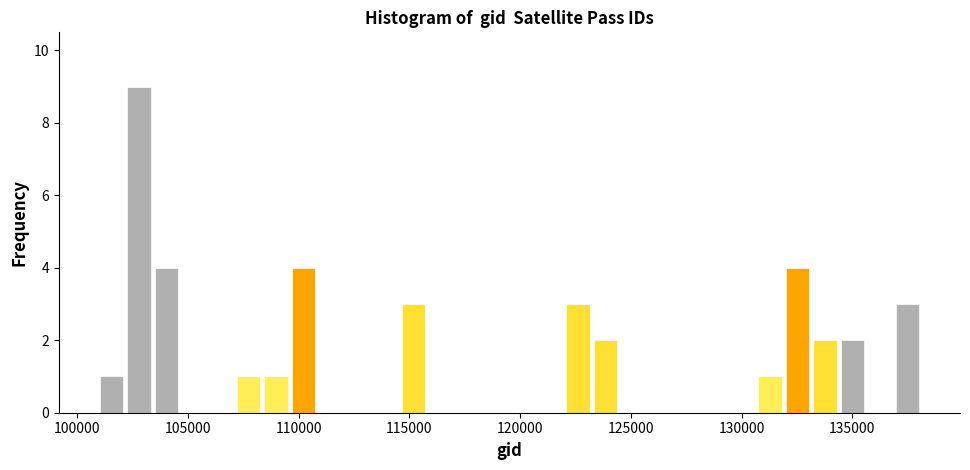

Read against the x-axis, roughly where is the centre of the tallest bar?

103000